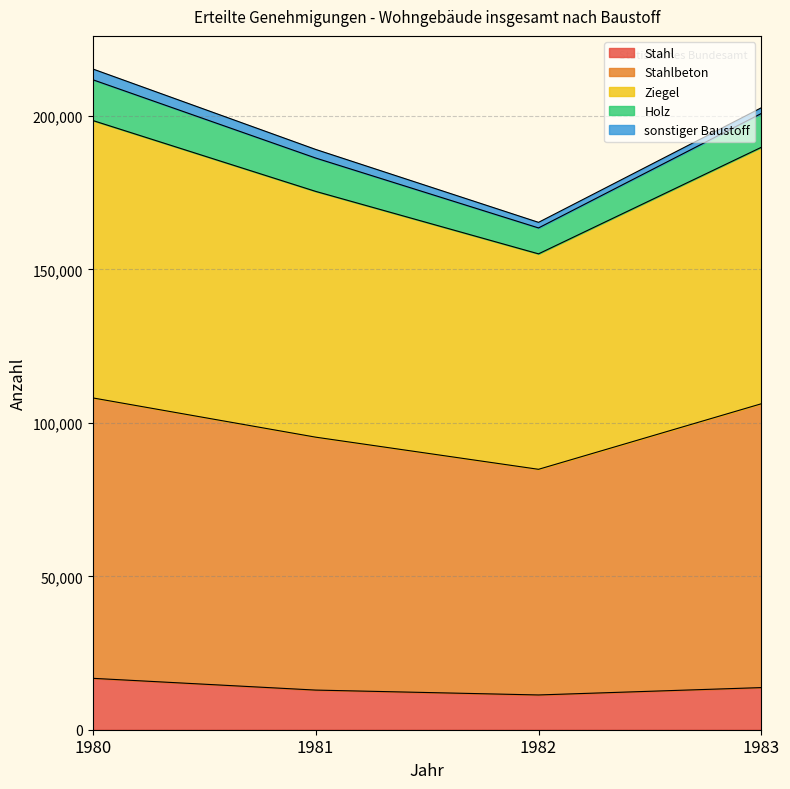

What is the lowest value of the Stahl series?

11330